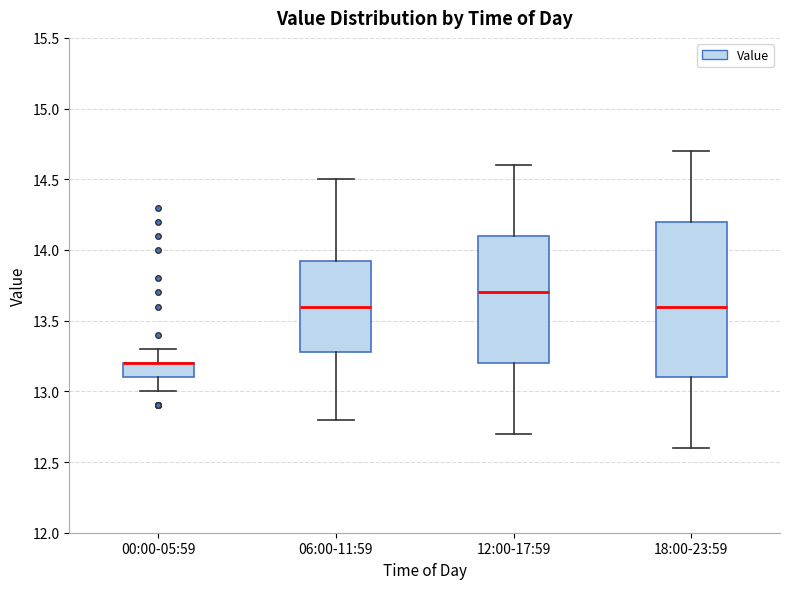

Reading left to right, transcribe this box plot: for each box, give where its median line is, the range the box spans, and where its two whiskers end, as read against the y-axis. The values are not printed on the chart, so give them approximately, as read against the axis.

00:00-05:59: median 13.20 (drawn on the box's upper edge), box 13.10 to 13.20, whiskers 13.00 to 13.30
06:00-11:59: median 13.60, box 13.30 to 13.95, whiskers 12.80 to 14.50
12:00-17:59: median 13.70, box 13.20 to 14.10, whiskers 12.70 to 14.60
18:00-23:59: median 13.60, box 13.10 to 14.20, whiskers 12.60 to 14.70